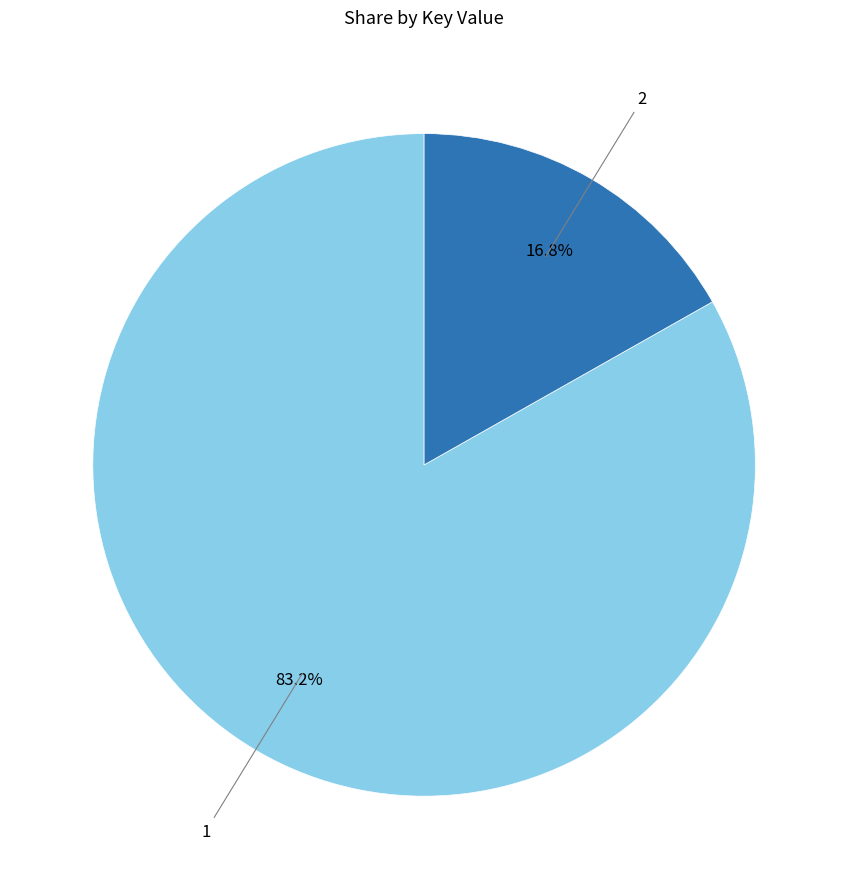

Does any single category account for the majority?

Yes